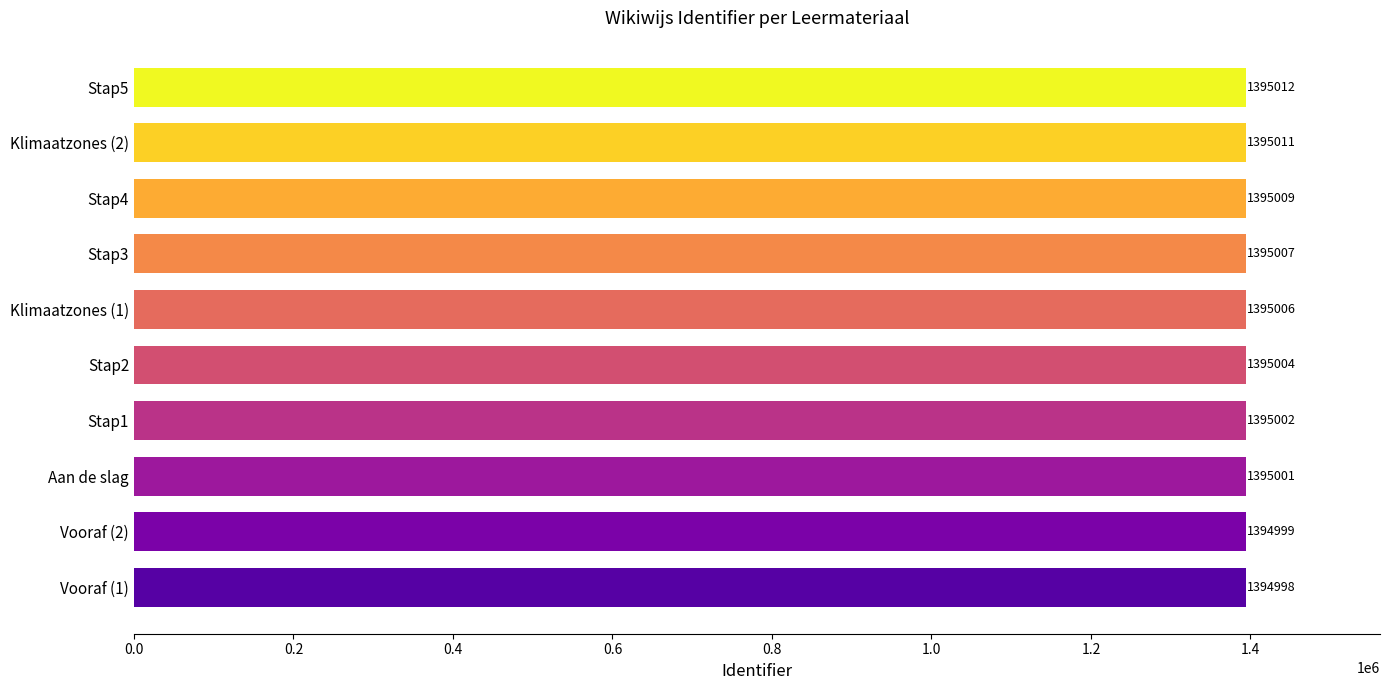

Reading top to bottom, transcribe all the data shown in this chart.

1395012	1395011	1395009	1395007	1395006	1395004	1395002	1395001	1394999	1394998